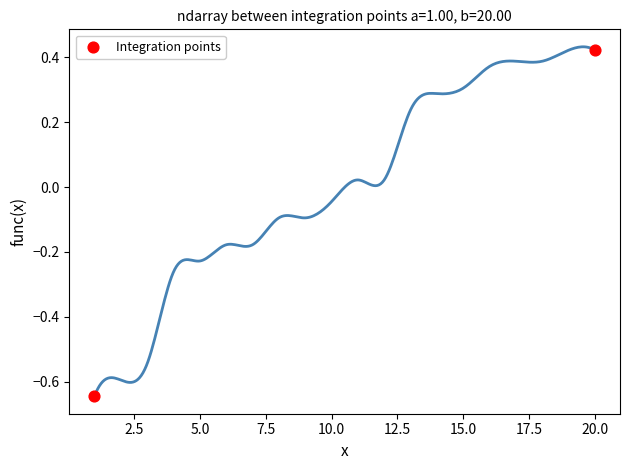

What is the average X value?

10.5